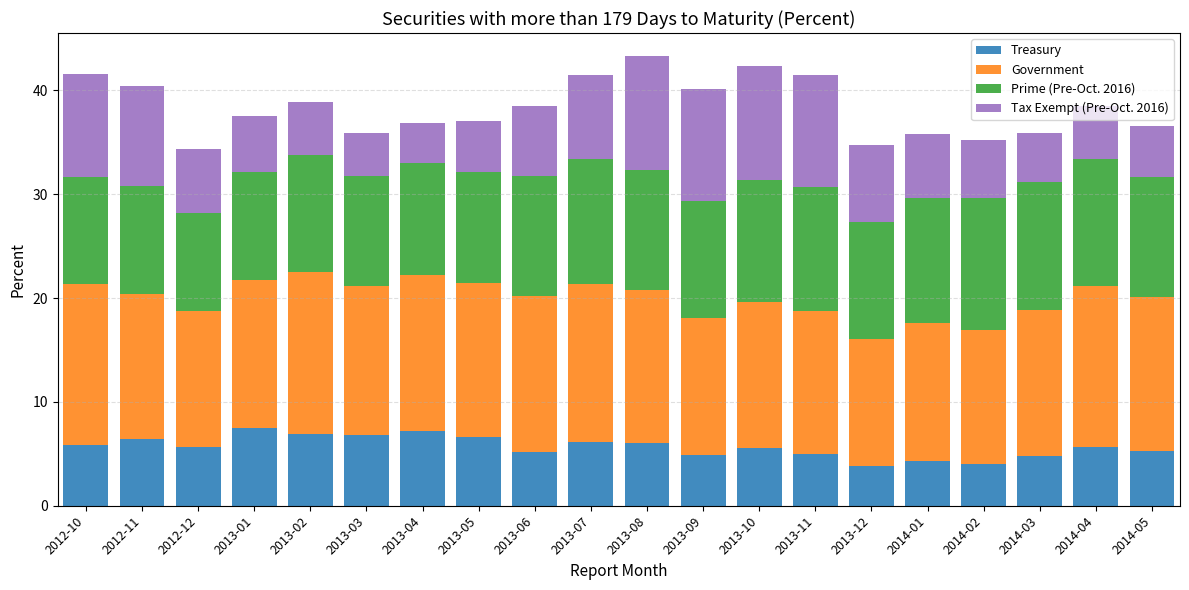

What is the sum of the Treasury values at 2013-02 and 2013-05?

13.5